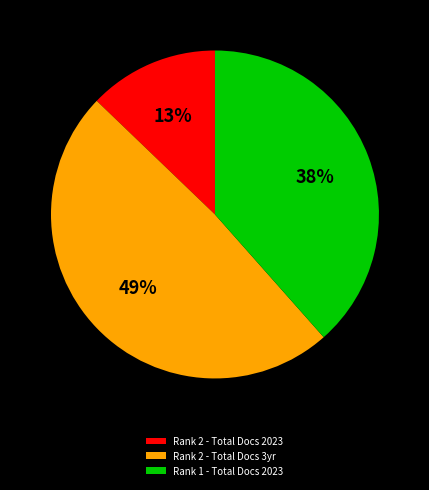

Approximately how many times larger is the value at Rank 2 - Total Docs 3yr compared to Rank 2 - Total Docs 2023?

3.8